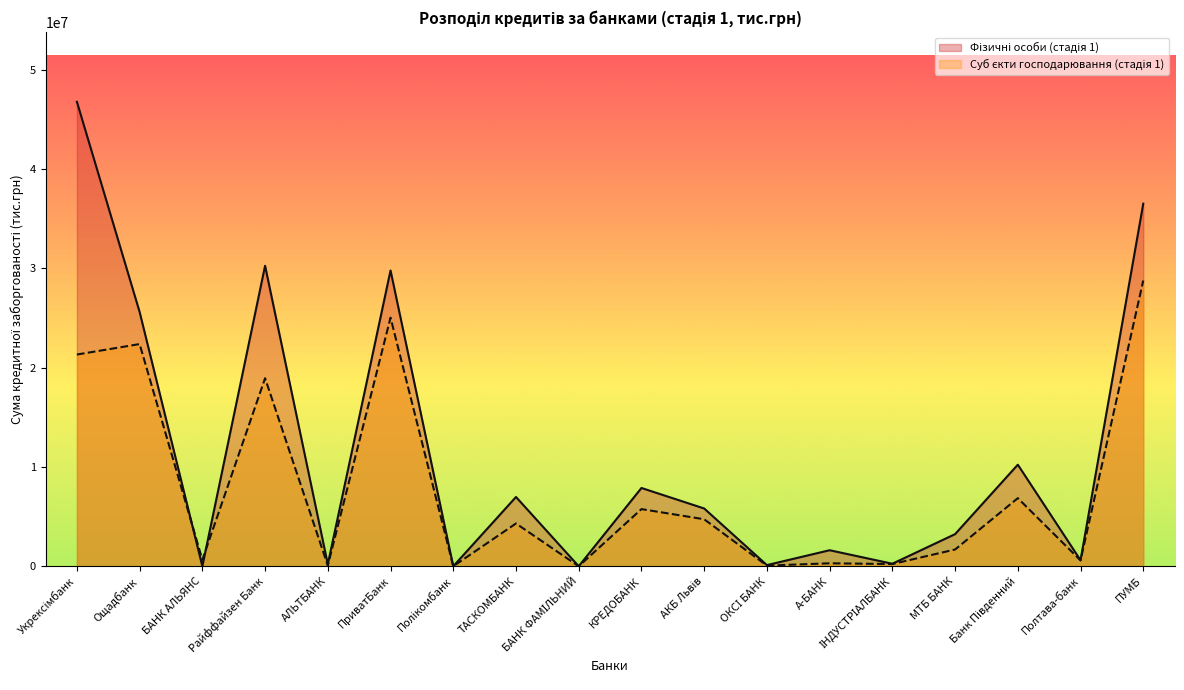

Reading right to left, list all the values displayed in this chart.

Фізичні особи (стадія 1): ПУМБ=36497810.5	Полтава-банк=607607.3	Банк Південний=10222288.4	МТБ БАНК=3232910.4	ІНДУСТРІАЛБАНК=253531.5	А-БАНК=1613127.3	ОКСІ БАНК=115639.8	АКБ Львів=5814686.7	КРЕДОБАНК=7879252.3	БАНК ФАМІЛЬНИЙ=0.0	ТАСКОМБАНК=6973070.7	Полікомбанк=6.5	ПриватБанк=29772258.7	АЛЬТБАНК=202717.4	Райффайзен Банк=30245385.0	БАНК АЛЬЯНС=0.0	Ощадбанк=25594992.2	Укрексімбанк=46751267.7
Суб єкти господарювання (стадія 1): ПУМБ=28763727.0	Полтава-банк=585464.3	Банк Південний=6853431.0	МТБ БАНК=1685298.0	ІНДУСТРІАЛБАНК=224688.8	А-БАНК=297044.4	ОКСІ БАНК=65555.3	АКБ Львів=4730331.4	КРЕДОБАНК=5752653.3	БАНК ФАМІЛЬНИЙ=0.0	ТАСКОМБАНК=4305445.1	Полікомбанк=0.0	ПриватБанк=25020866.0	АЛЬТБАНК=66763.6	Райффайзен Банк=18926212.6	БАНК АЛЬЯНС=650442.0	Ощадбанк=22363807.3	Укрексімбанк=21311678.3